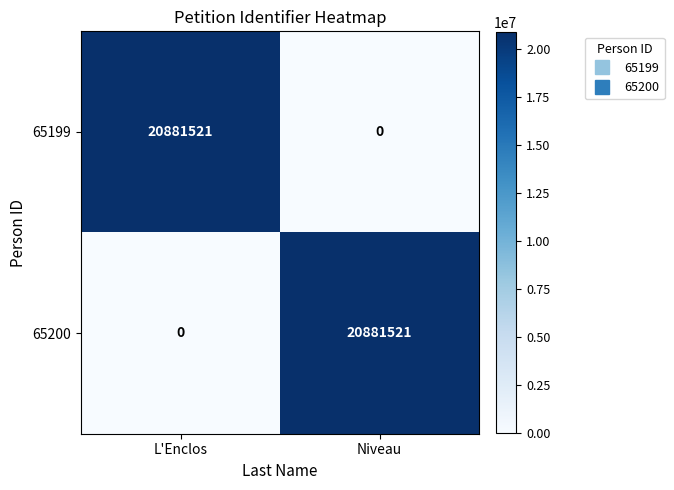

At which label does 65199 reach its peak?

L'Enclos